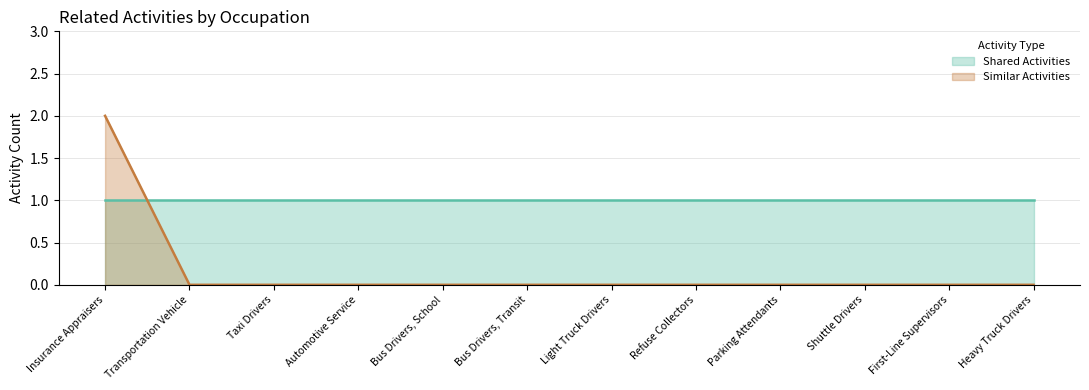

At which category does the chart reach its peak across all series?

Insurance Appraisers